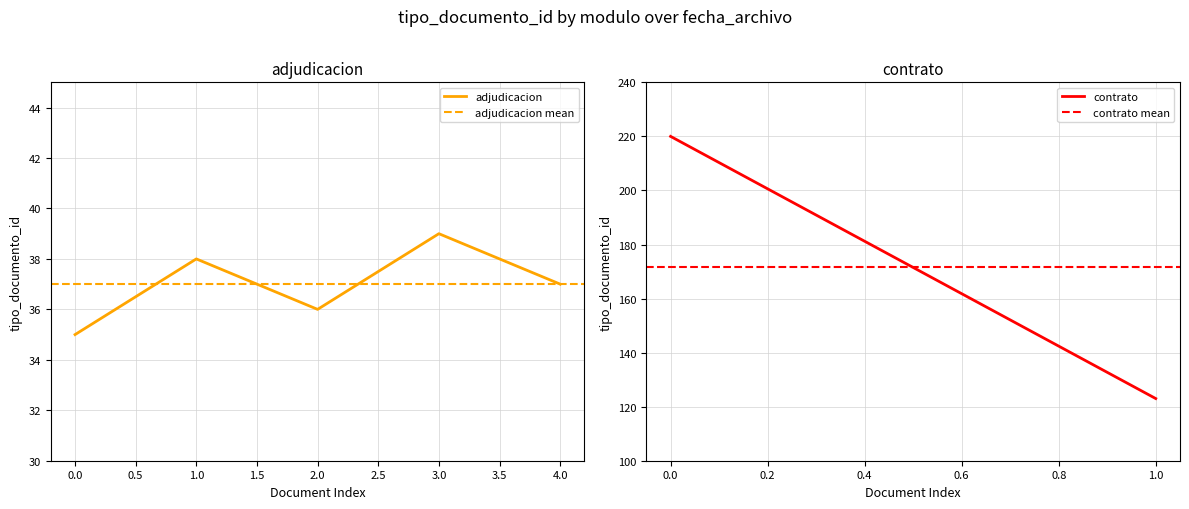

Is it true that the value at 0.0 is 53?

False